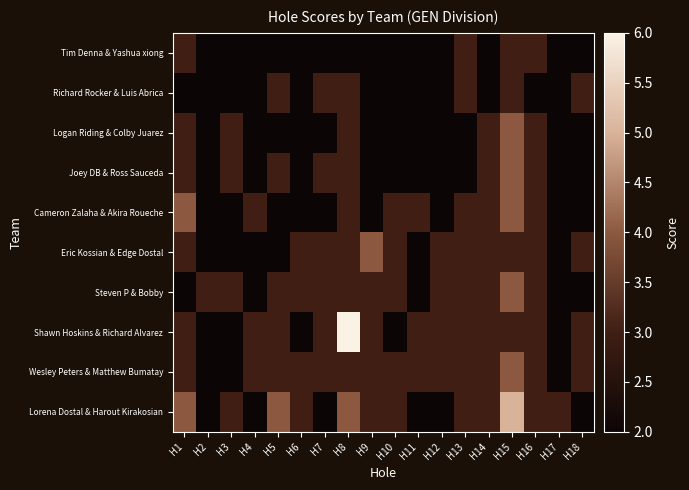

Which label corresponds to the largest value in the chart?

H8